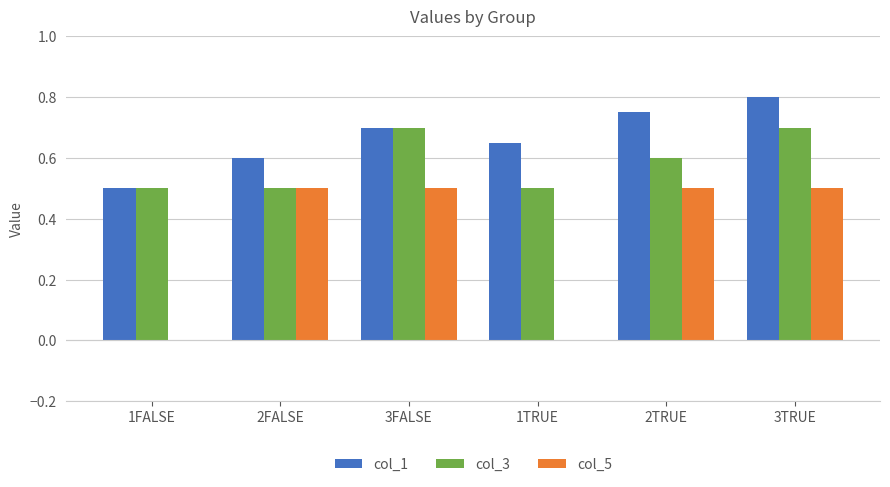

What is the approximate value of col_5 at 3FALSE?

0.5